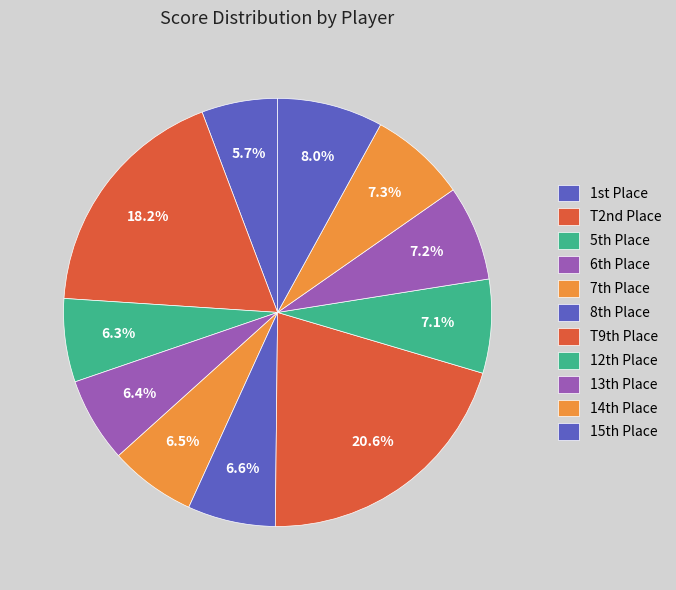

Which category has the biggest portion of the pie?

T9th Place